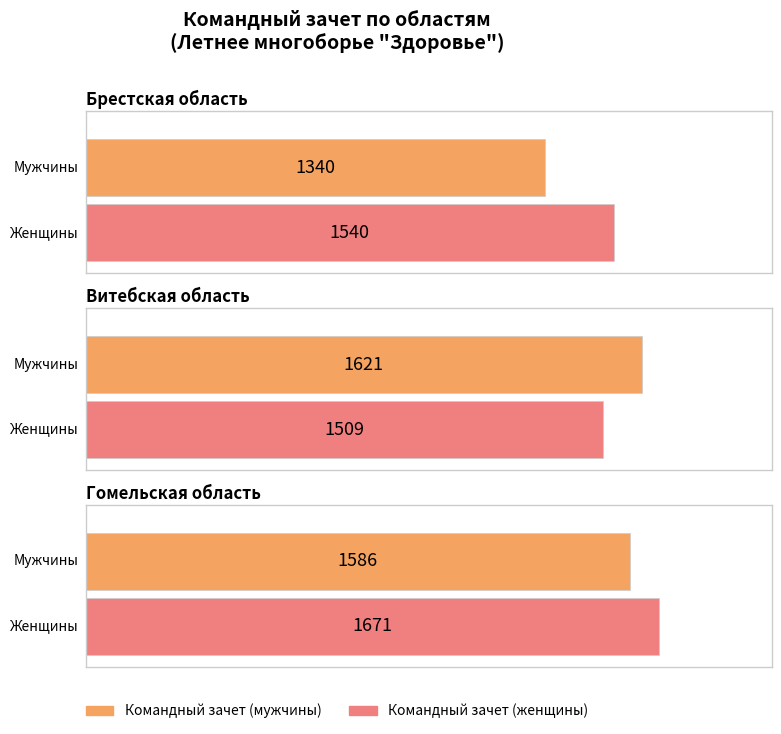

How many values in the Командный зачет (женщины) series are below 1540?

1